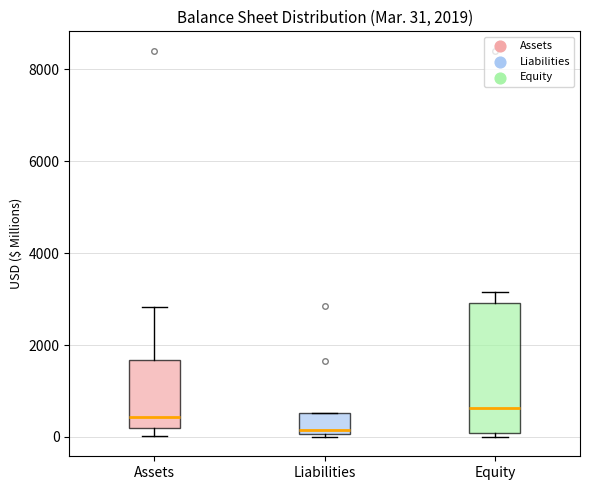

Comparing the boxes themselves (not the whiskers), which one is the tallest?

Equity